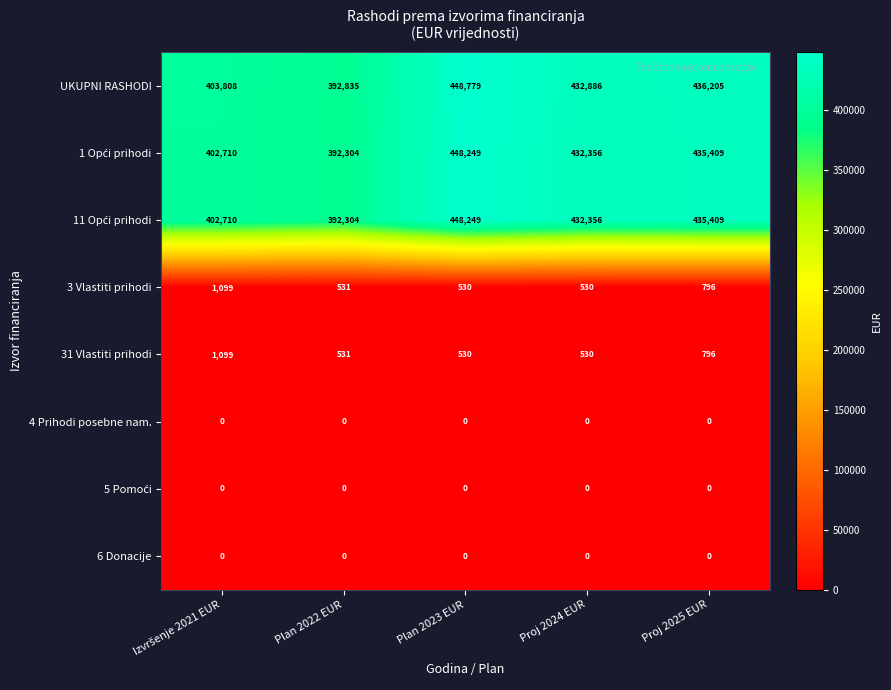

The value of 6 Donacije at Proj 2024 EUR is 0. True or false?

True